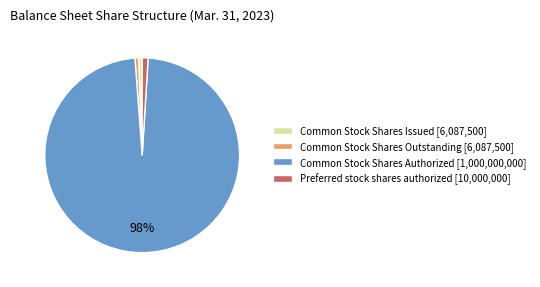

How many slices are in this pie chart?

4